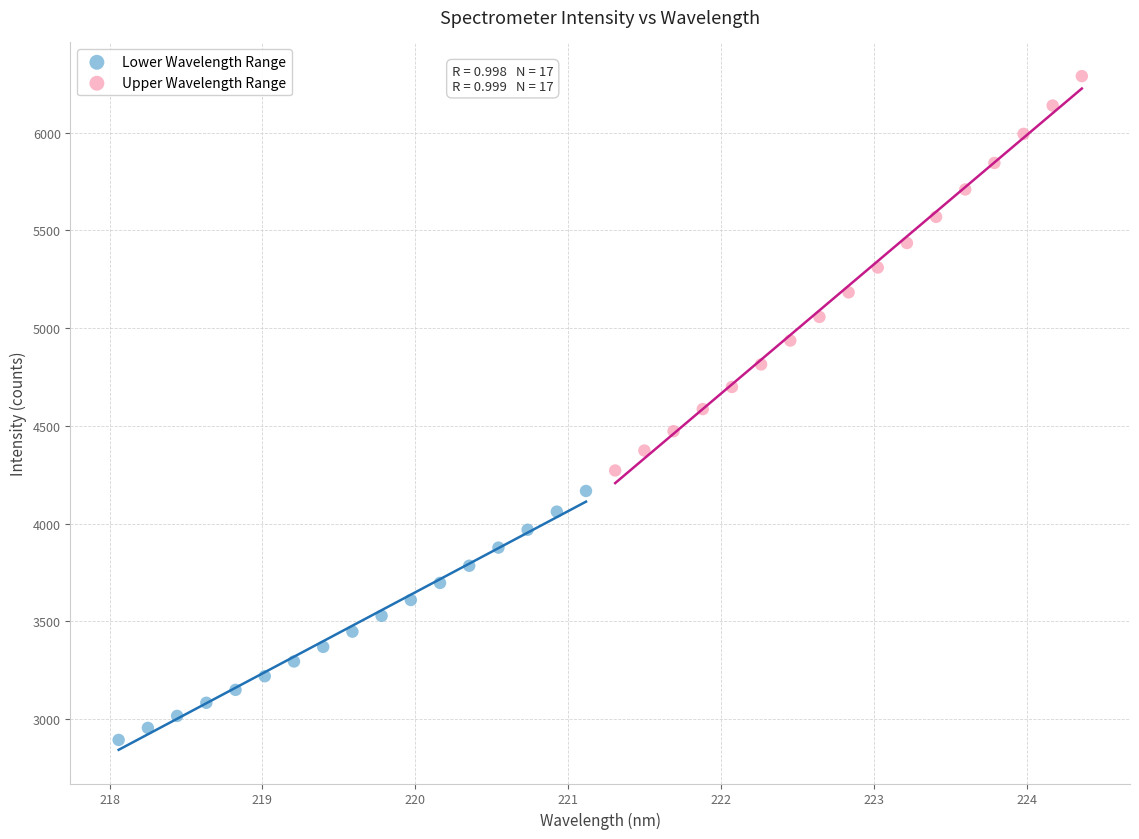

Which series has the largest Y range (max minus min)?

Upper Wavelength Range